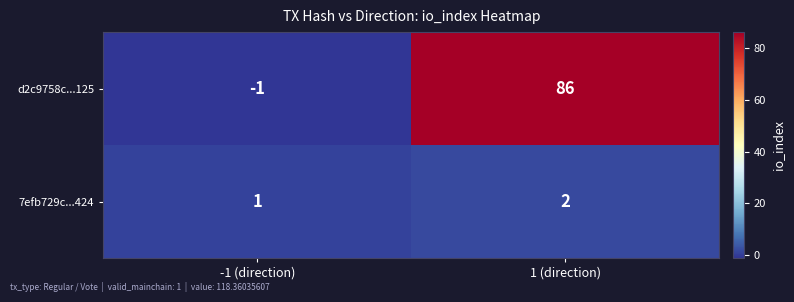

What is the smallest value displayed?

-1